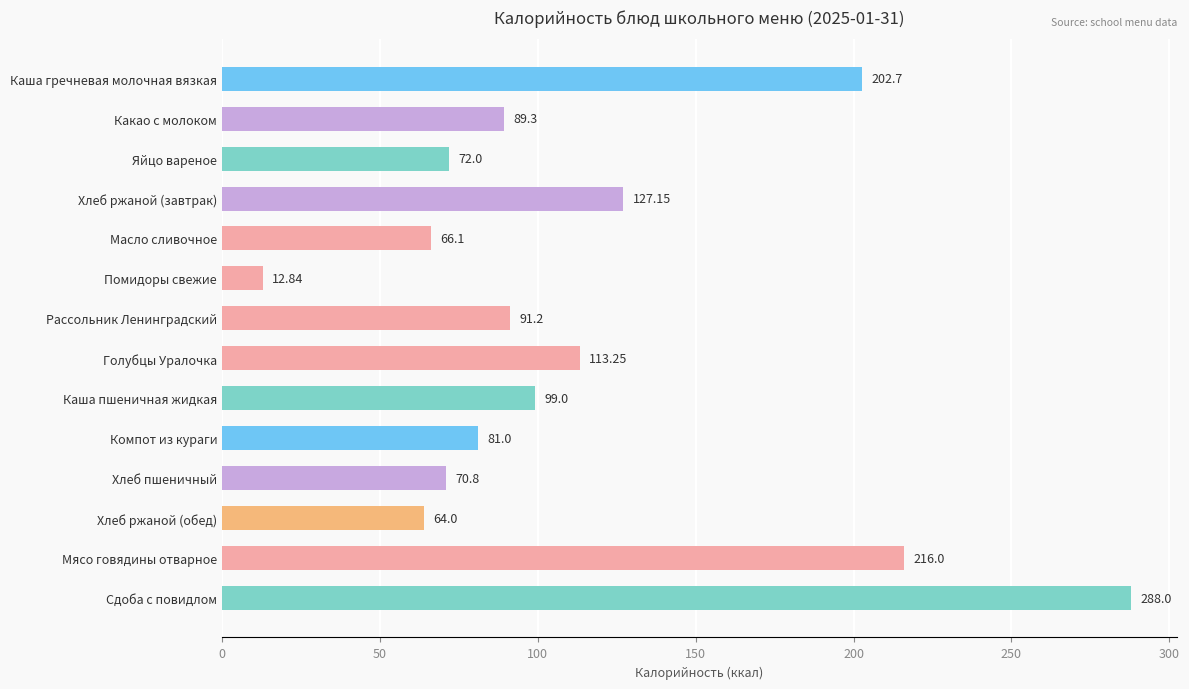

How many bars are there in total?

14